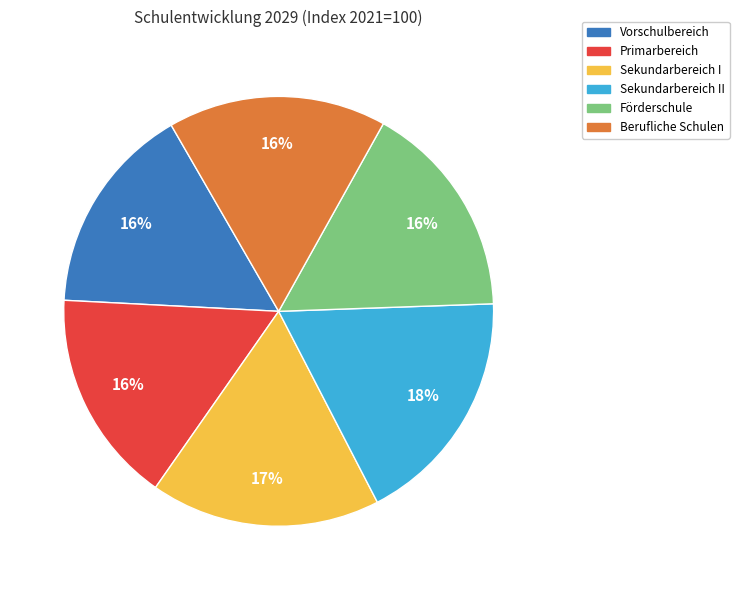

Count the number of slices in the pie.

6